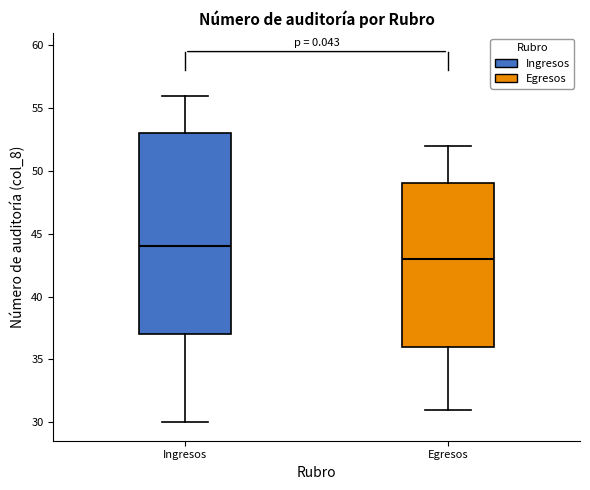

Reading left to right, transcribe this box plot: for each box, give where its median line is, the range the box spans, and where its two whiskers end, as read against the y-axis. The values are not printed on the chart, so give them approximately, as read against the axis.

Ingresos: median 44, box 37 to 53, whiskers 30 to 56
Egresos: median 43, box 36 to 49, whiskers 31 to 52